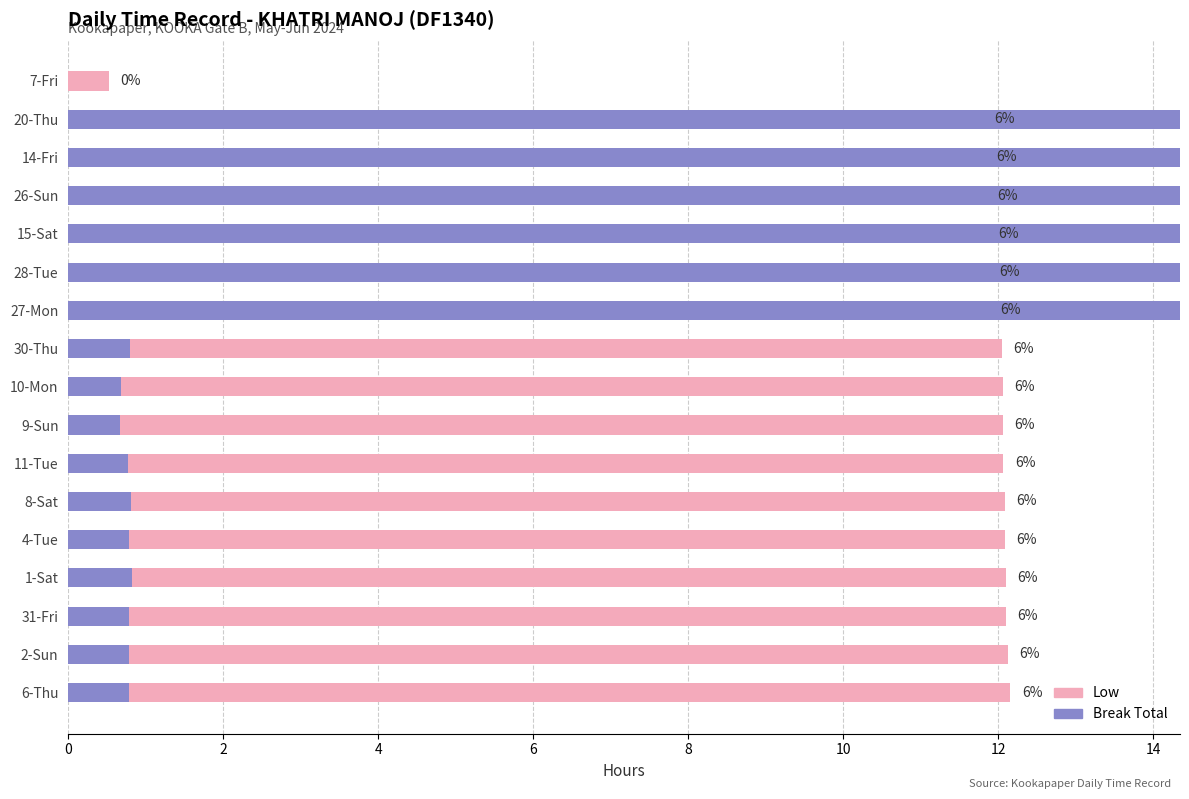

Does the chart contain any negative values?

No